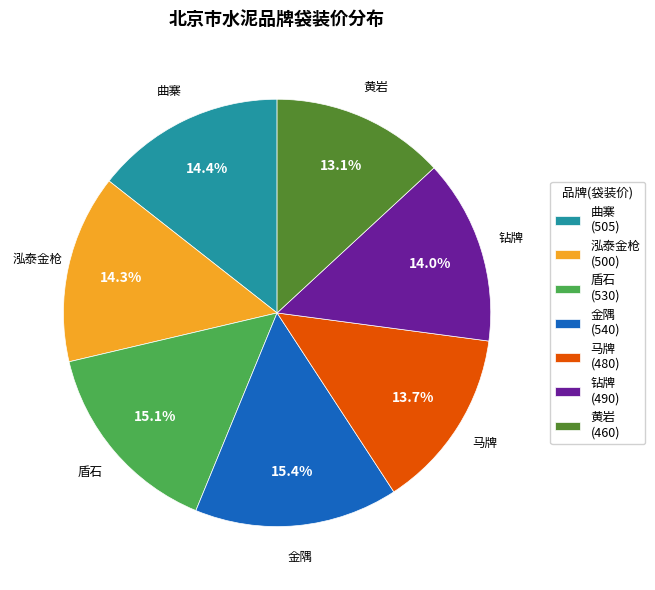

To the nearest percent, what is the difference between the largest and smallest slice percentages?

2%